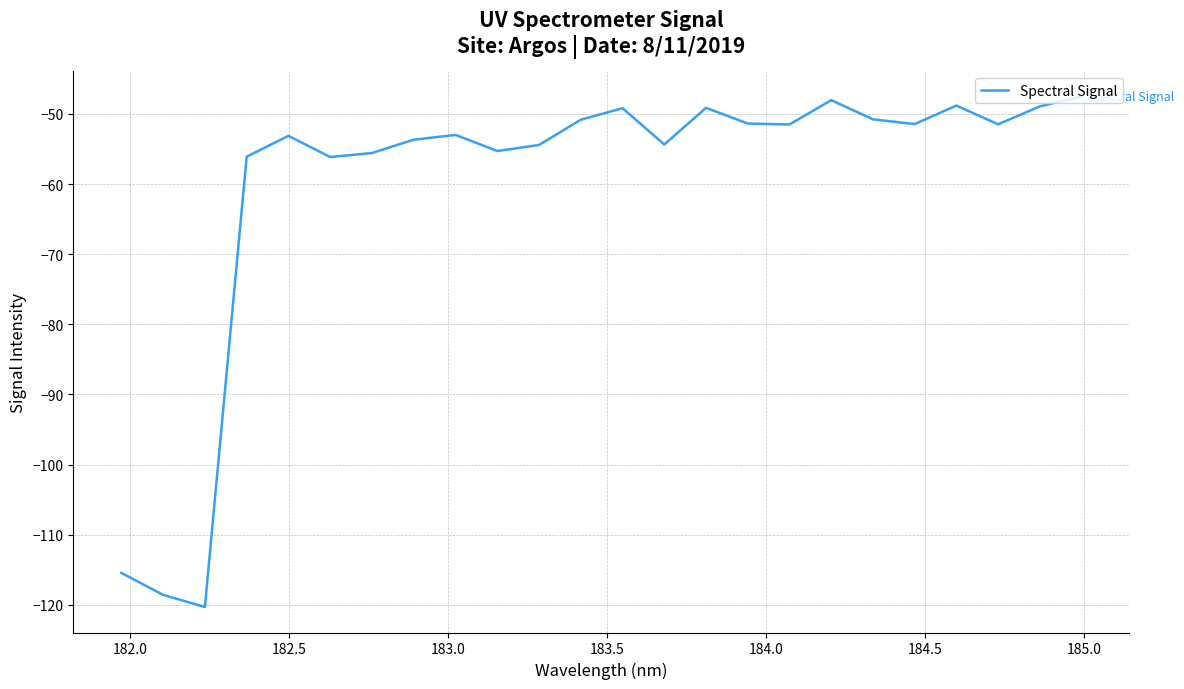

What is the difference between the maximum and second lowest values?

71.0